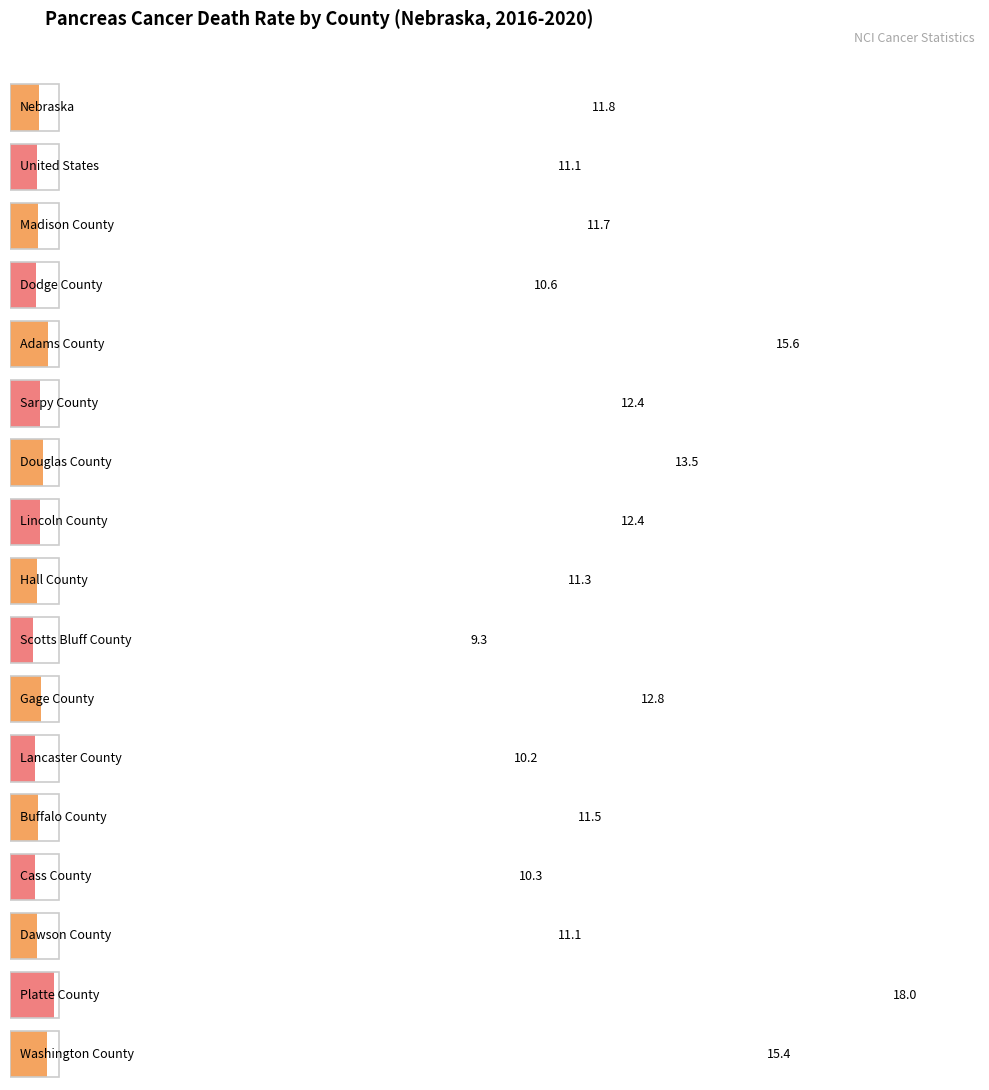

What is the label of the 11th bar from the left?

Gage County